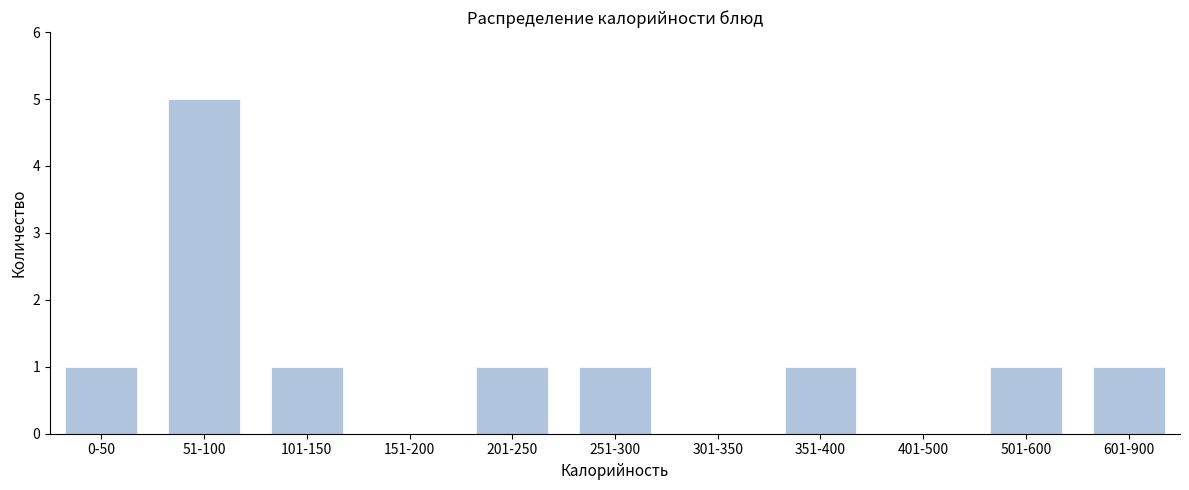

Reading left to right, list all the values displayed in this chart.

0-50=1	51-100=5	101-150=1	151-200=0	201-250=1	251-300=1	301-350=0	351-400=1	401-500=0	501-600=1	601-900=1